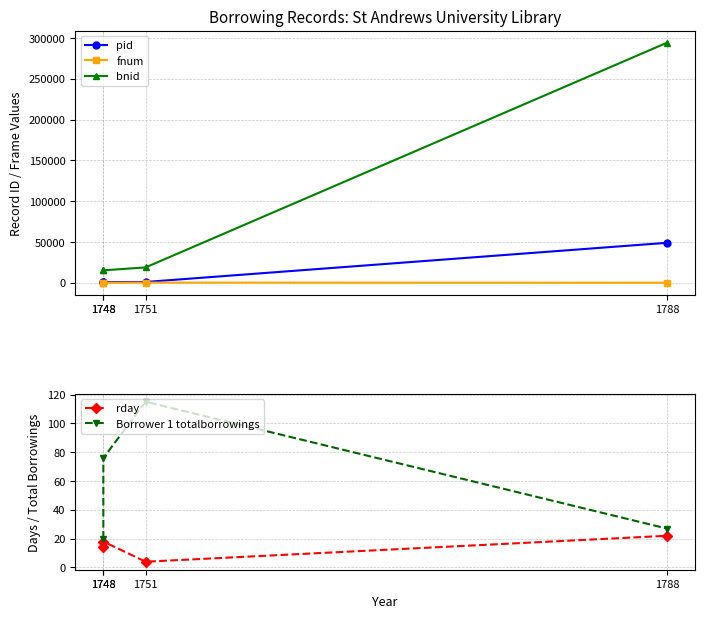

What is the total value across all series at 1788?

343350